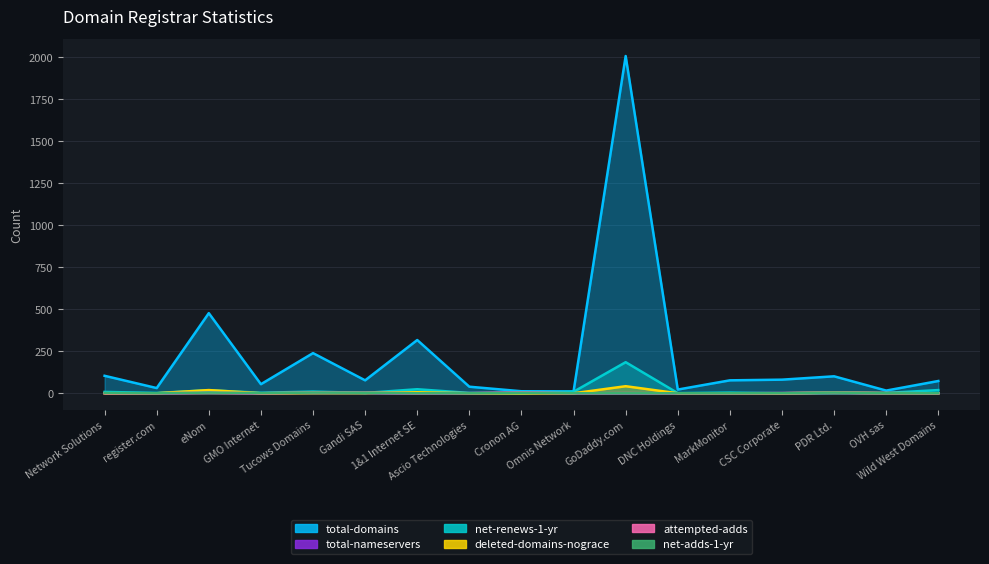

At which category does total-nameservers reach its first local peak?

eNom